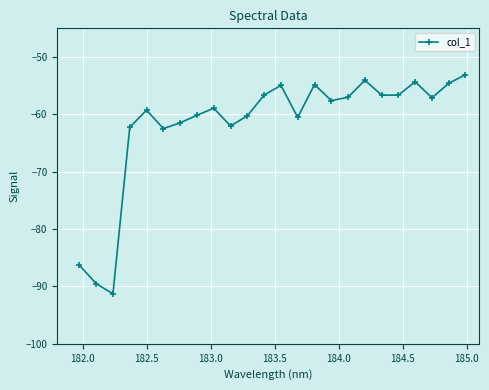

What is the value of the 1st point from the left?

-86.3